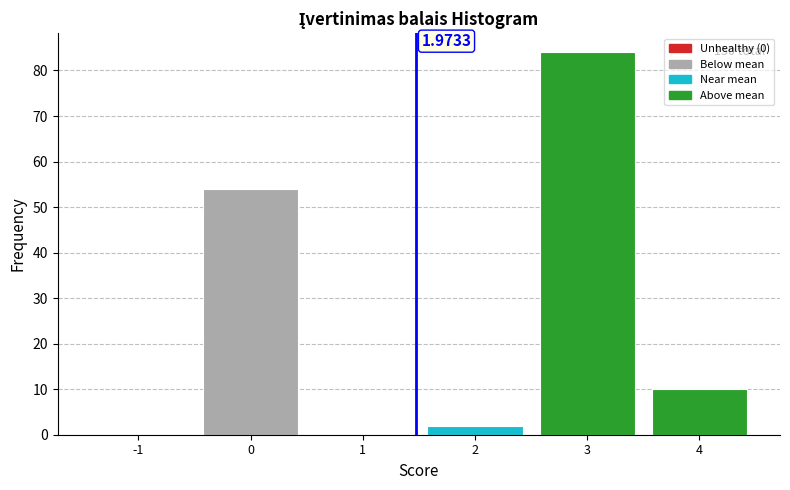

What is the sum of all values?

150